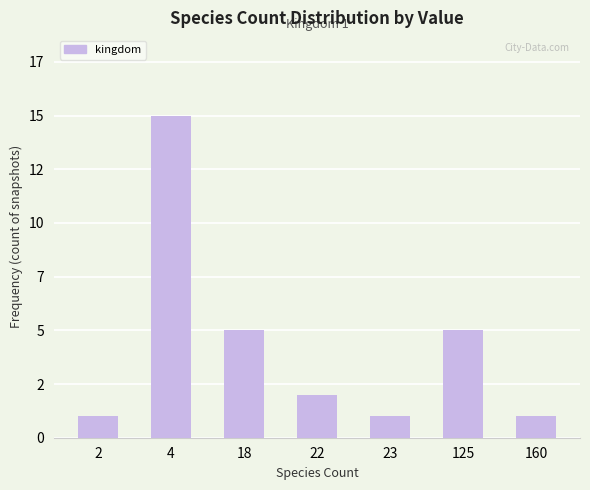

Does the chart contain any negative values?

No